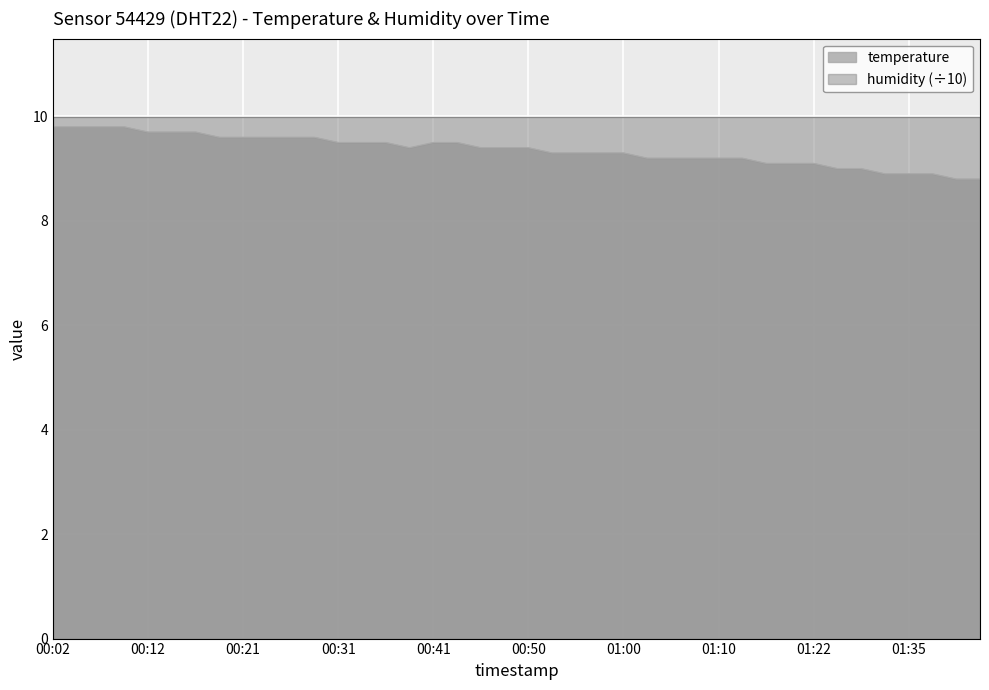

What is the sum of all values?

374.2